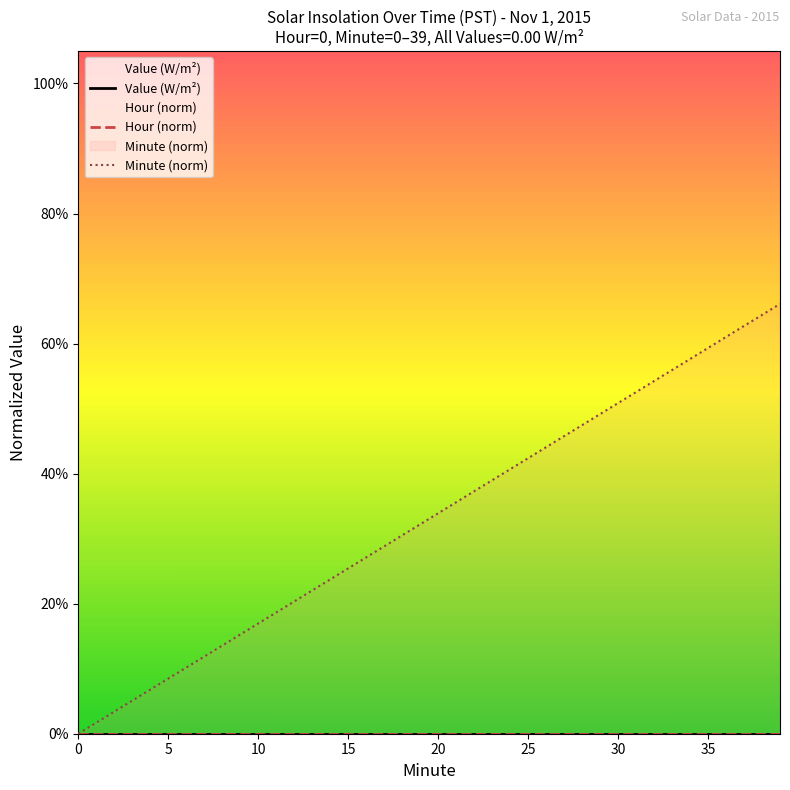

Which series has the largest range (max minus min)?

Minute (norm)